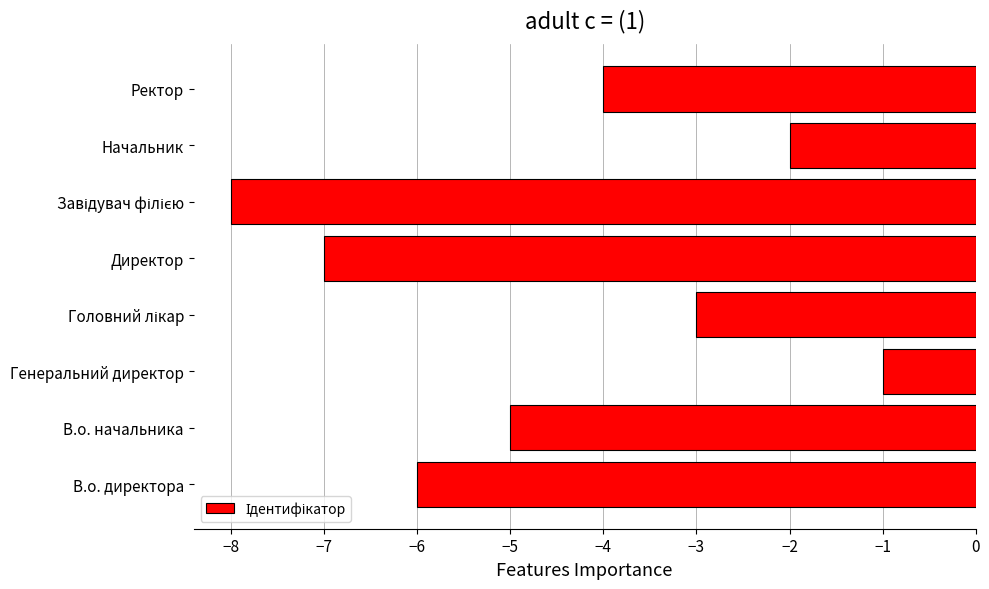

How many data points does each series have?

8